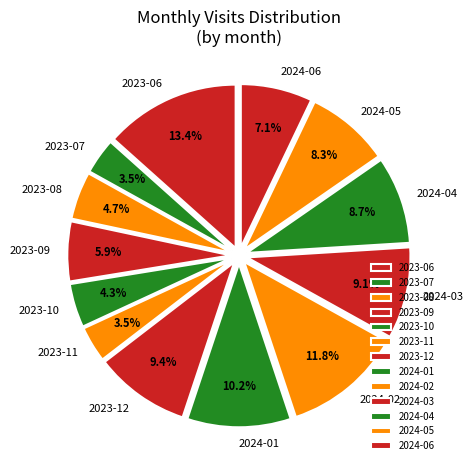

How much of the chart is everything except 2023-10?

95.7%